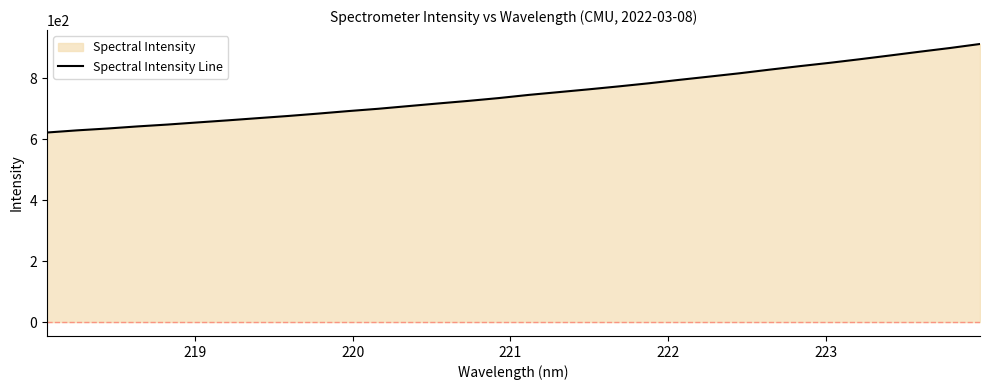

Does the chart display data point markers on the line(s)?

No